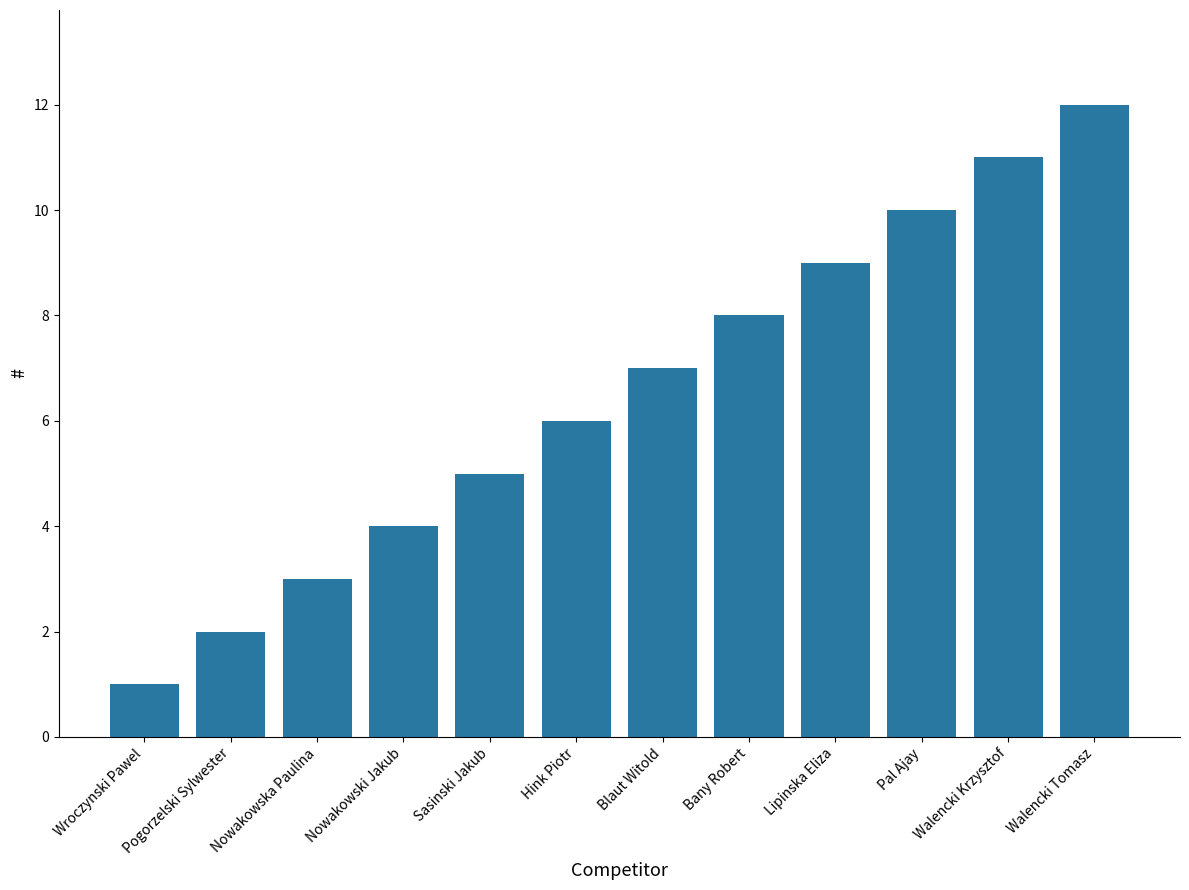

Reading right to left, extract all data points from this chart.

Walencki Tomasz=12	Walencki Krzysztof=11	Pal Ajay=10	Lipinska Eliza=9	Bany Robert=8	Blaut Witold=7	Hink Piotr=6	Sasinski Jakub=5	Nowakowski Jakub=4	Nowakowska Paulina=3	Pogorzelski Sylwester=2	Wroczynski Pawel=1